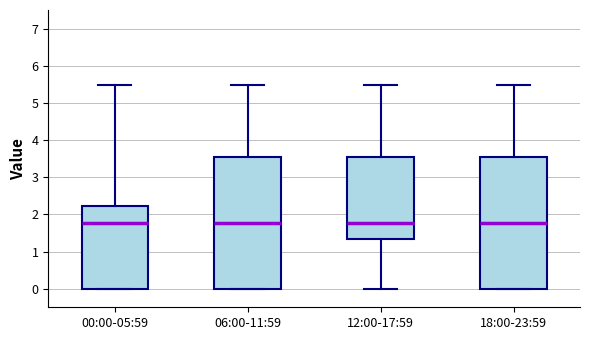

Where does the upper whisker of the box for 06:00-11:59 end on the y-axis? The values are not printed on the chart, so give them approximately, as read against the axis.

5.5